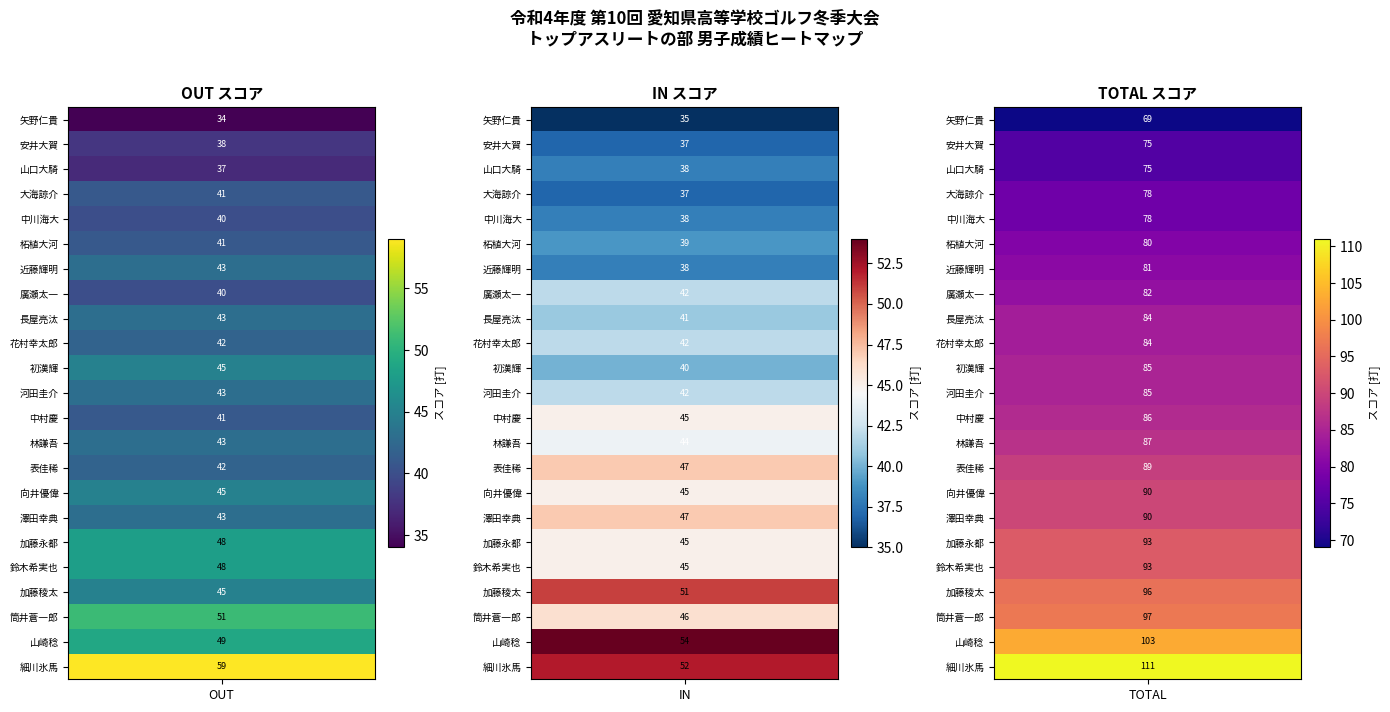

What is the difference between the second highest and second lowest values in the 男子TOTAL series?

28